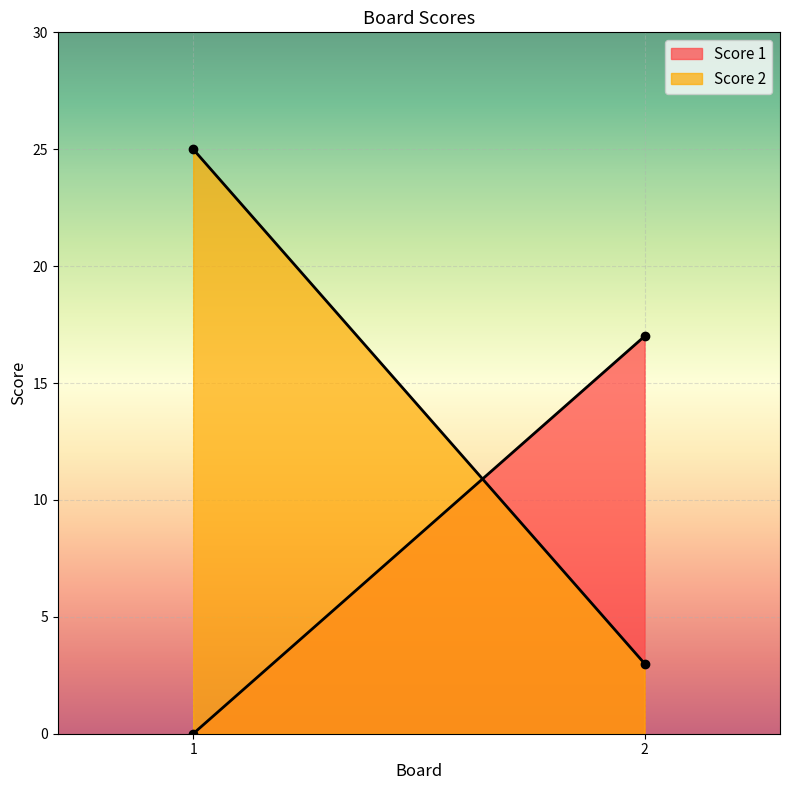

The Score 2 series shows 14 at 1. True or false?

False